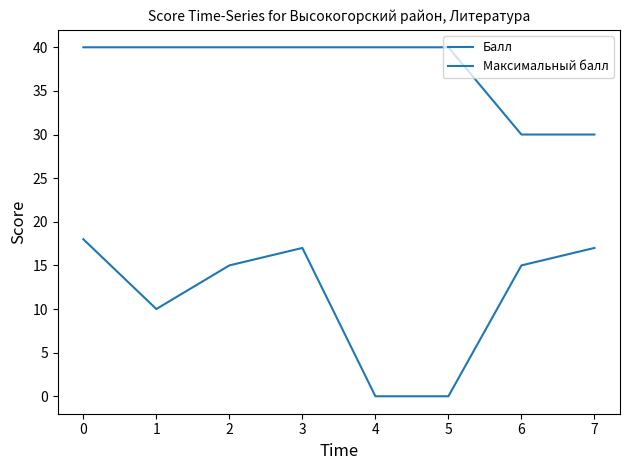

Which series has the widest spread of values?

Балл